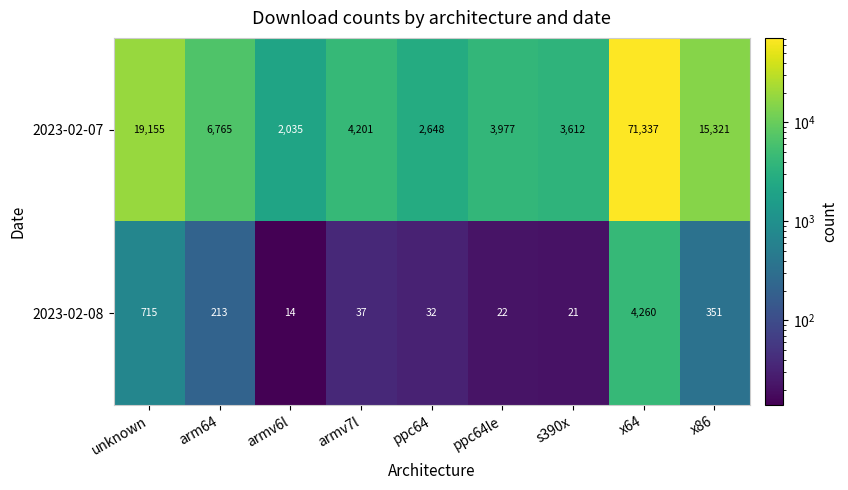

What is the average value of the 2023-02-07 series?

14339